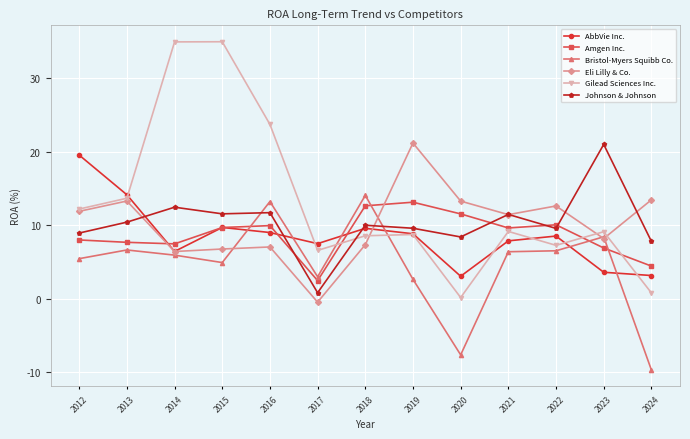

At which category is the sum across all series the highest?

2015